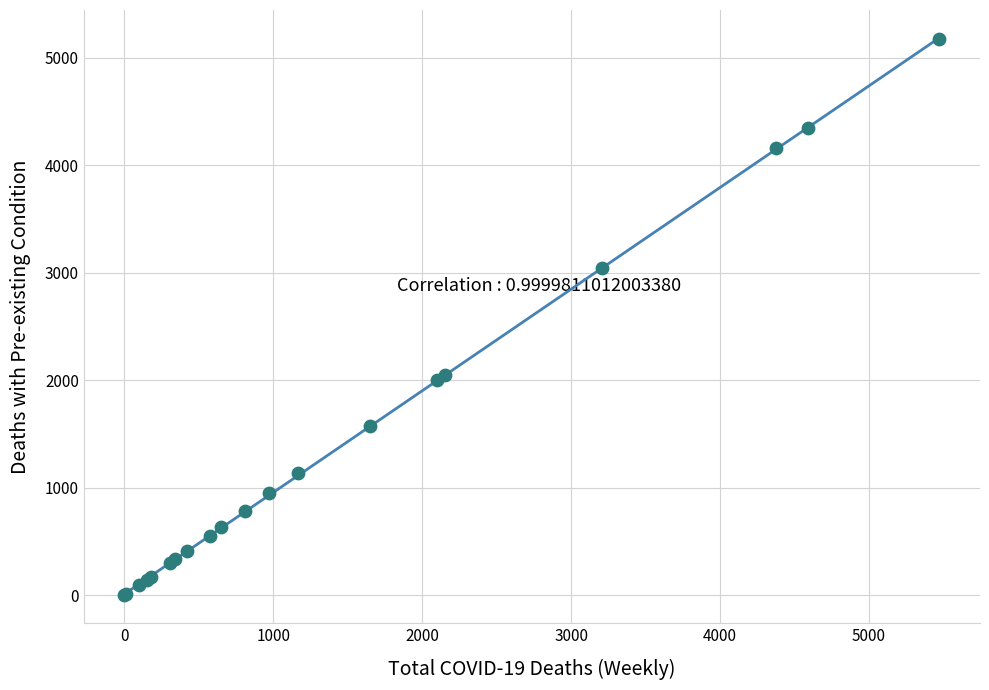

What Y value in the scatter plot is closest to 2585?

3042